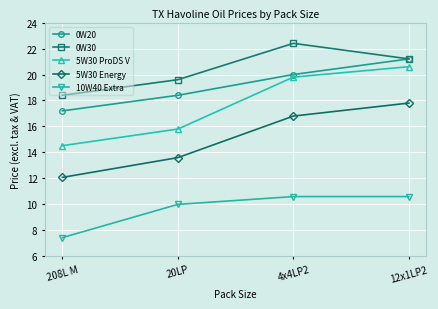

At which category is the sum across all series the highest?

12x1LP2